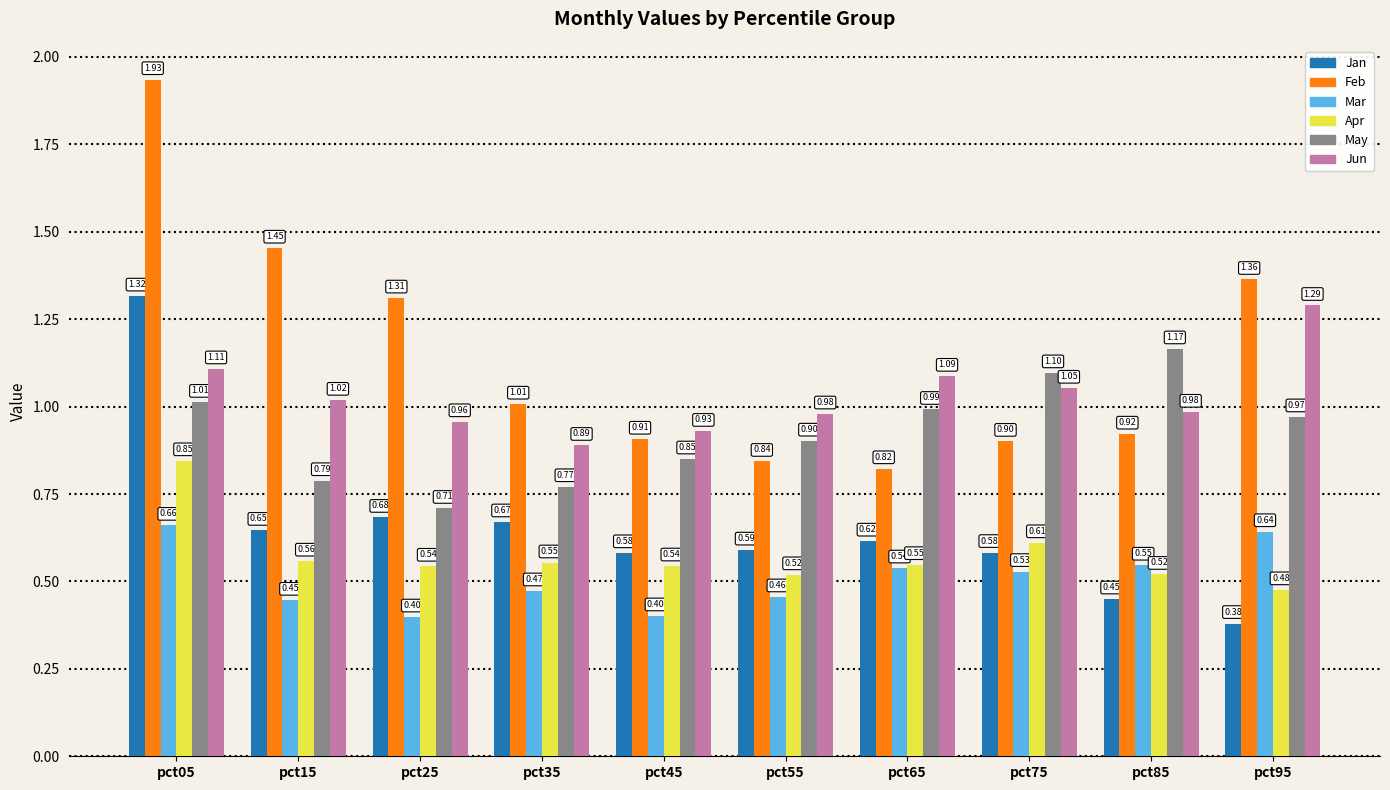

What is the difference between the Feb values at pct45 and pct55?

0.1